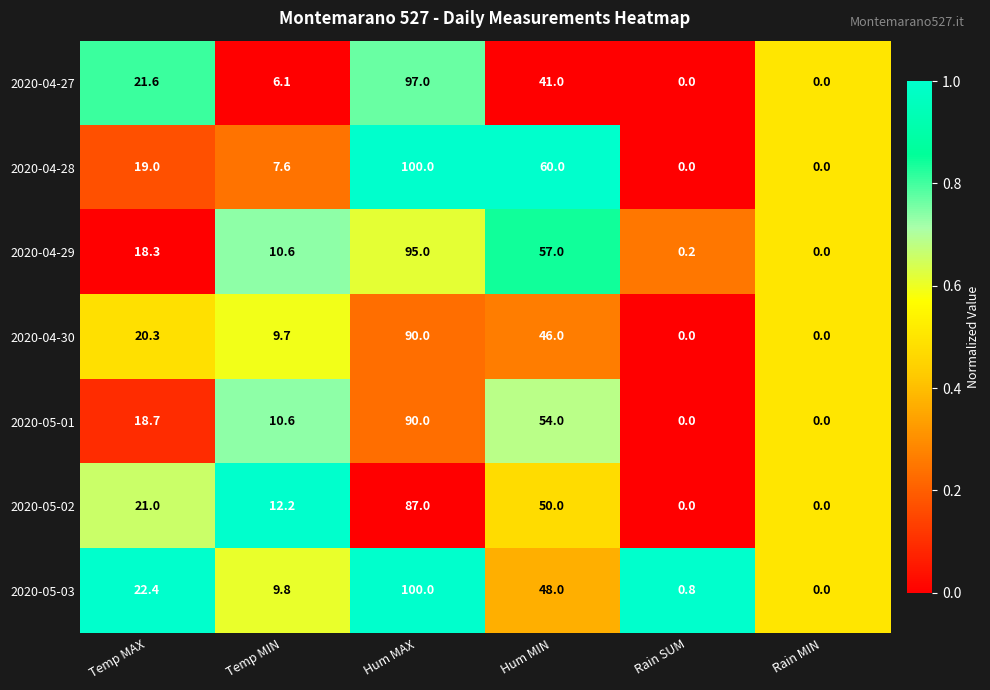

At which category is the sum across all series the highest?

Hum MAX